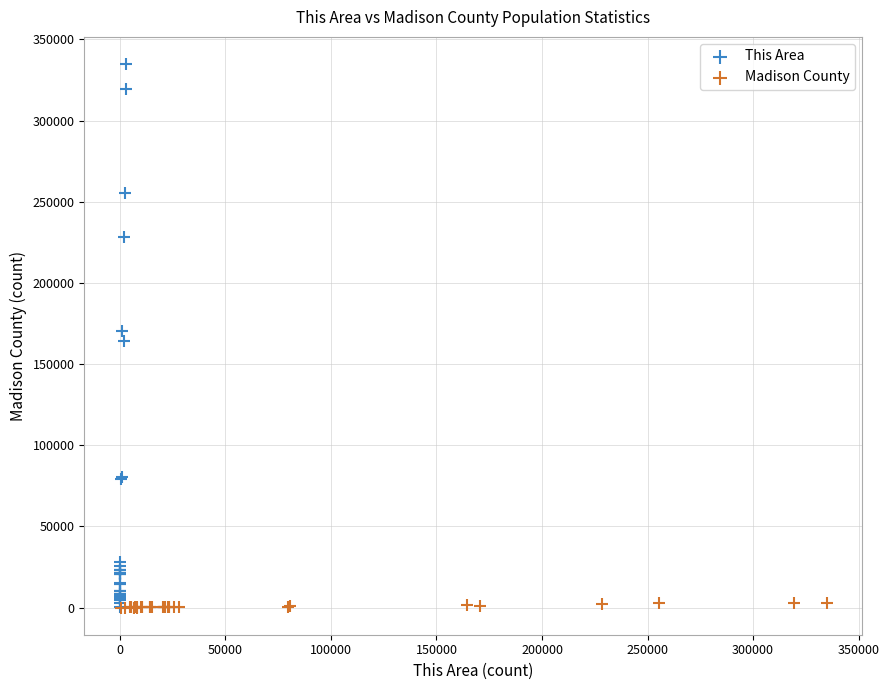

Which series contains the highest Y value?

This Area